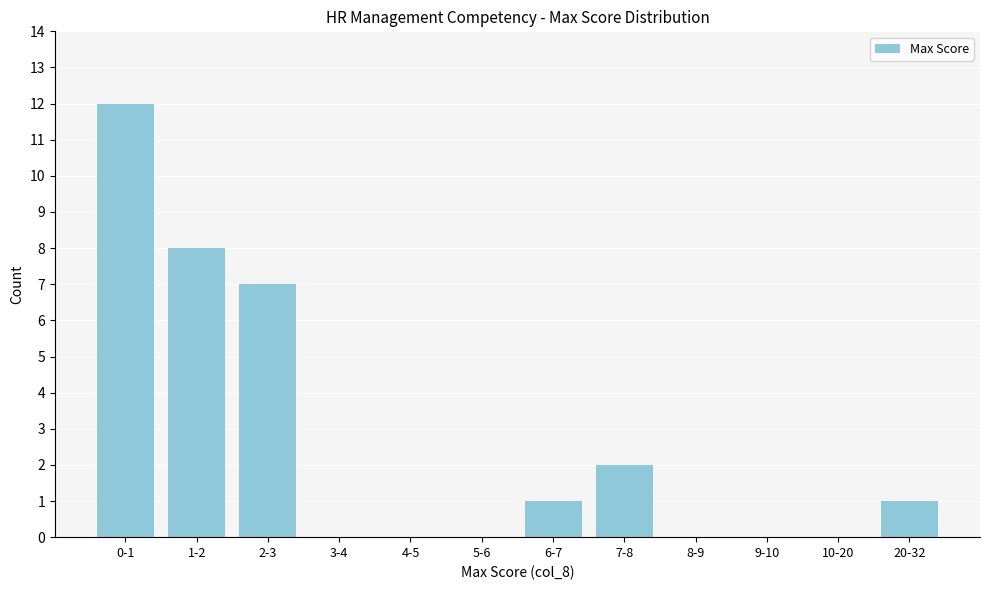

Reading left to right, extract all data points from this chart.

0-1=12	1-2=8	2-3=7	3-4=0	4-5=0	5-6=0	6-7=1	7-8=2	8-9=0	9-10=0	10-20=0	20-32=1